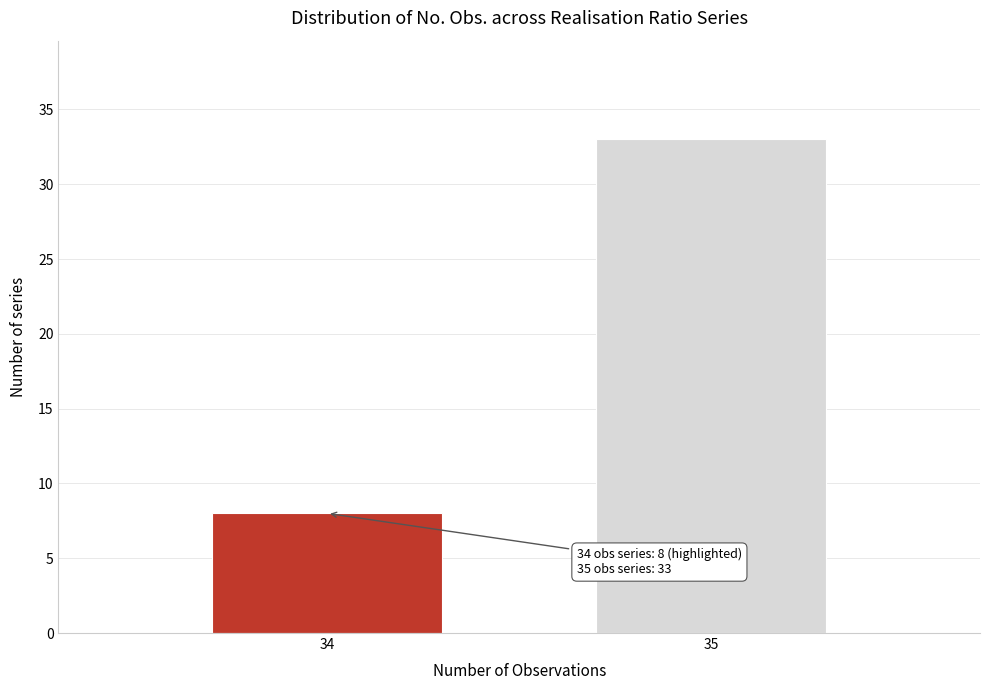

Reading left to right, list all the values displayed in this chart.

34=8	35=33